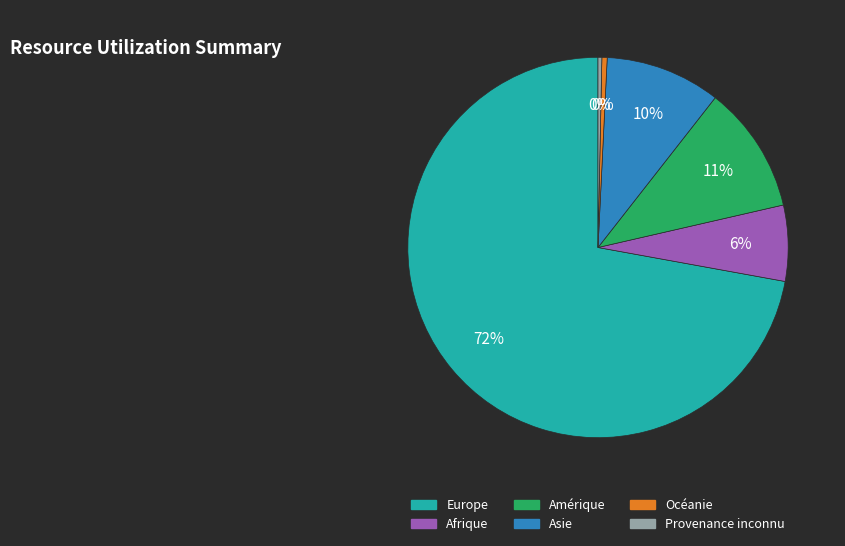

What percentage is the Afrique slice, to the nearest percent?

6%